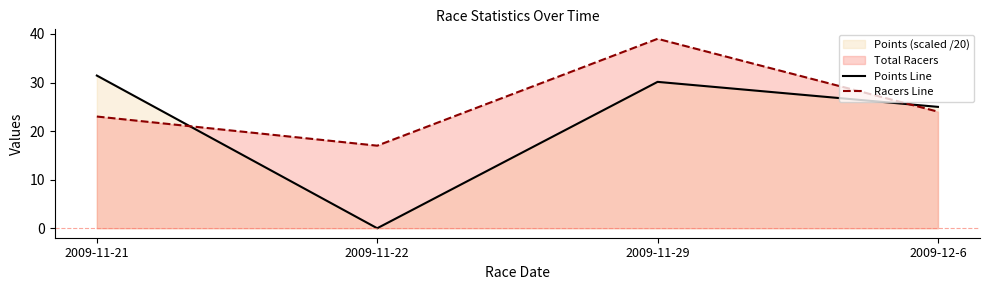

Reading right to left, transcribe all the data shown in this chart.

Points Line: 25.0	30.1	0.0	31.4
Racers Line: 24.0	39.0	17.0	23.0